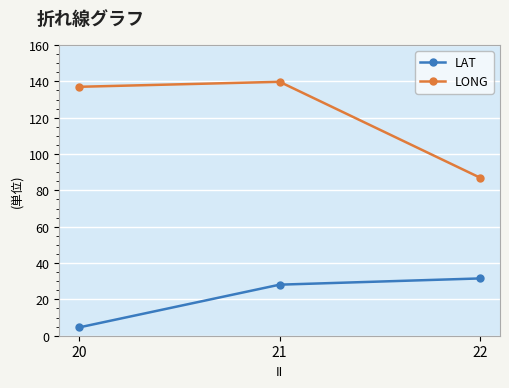

List the series in order of their peak value, lowest first.

LAT, LONG